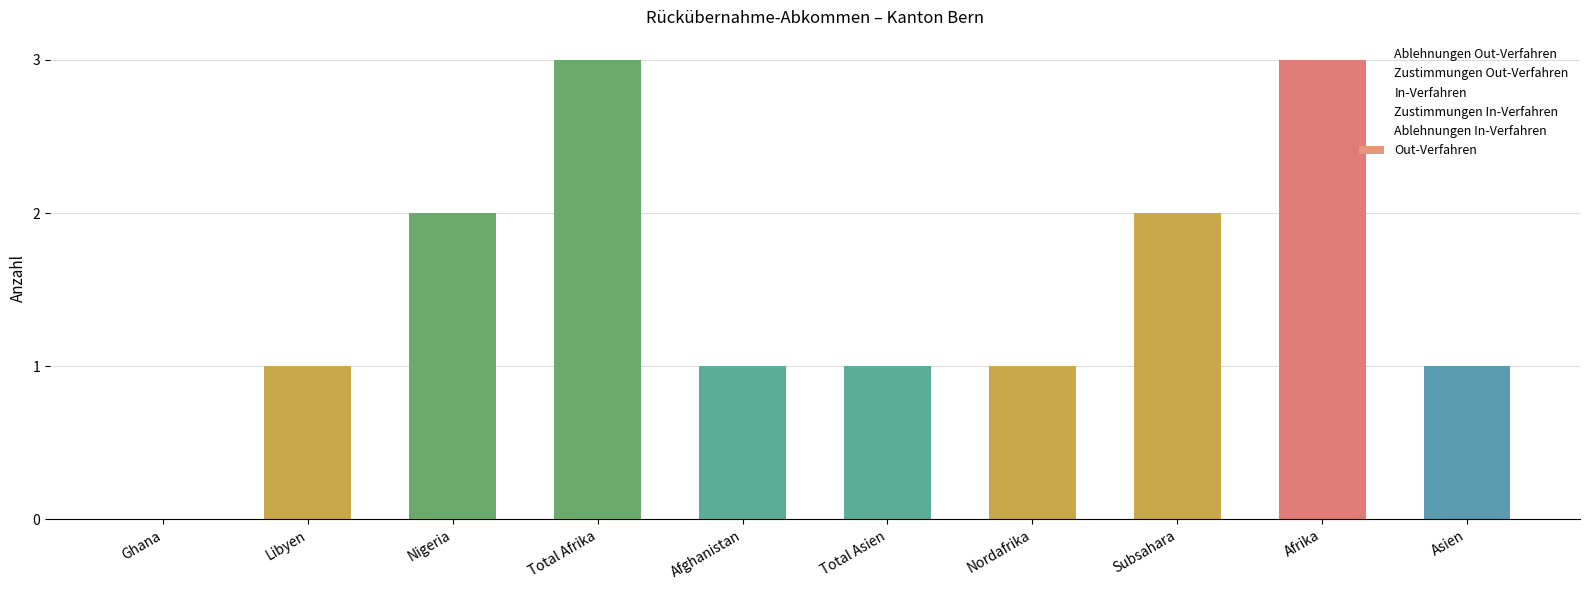

How many groups of bars are there?

10